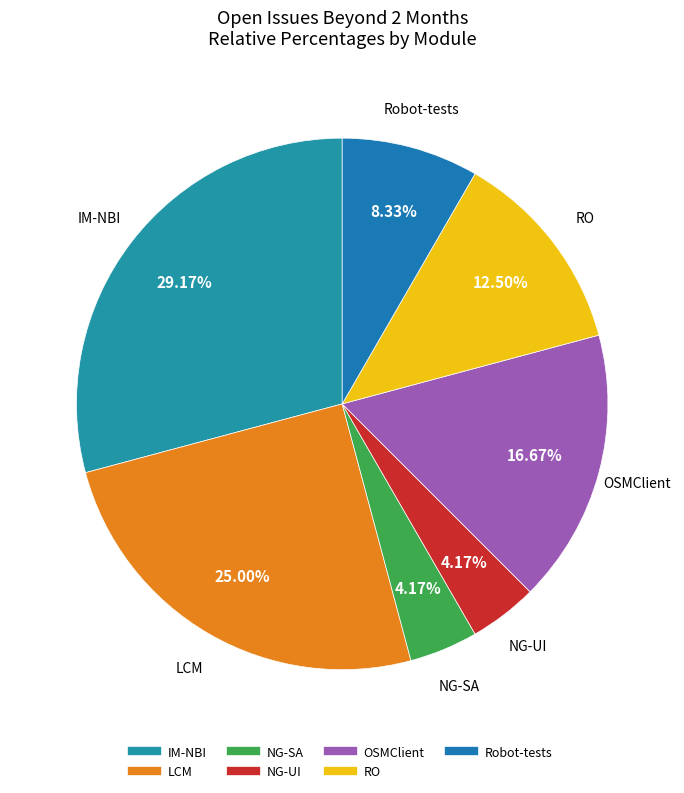

How many segments does this pie chart have?

7